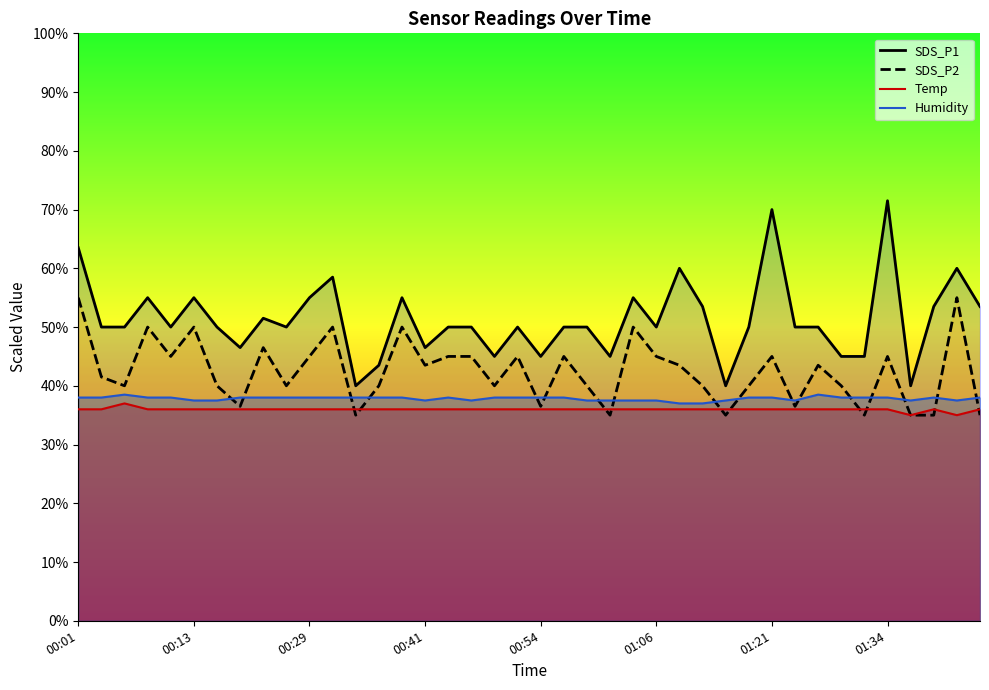

What is the lowest value of the SDS_P2 series?

35.0